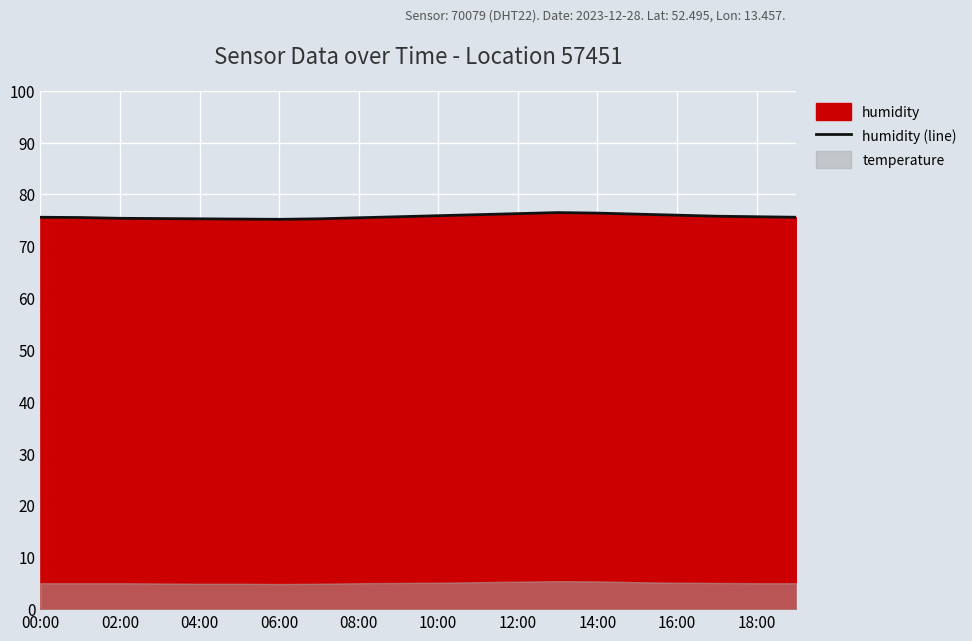

How many lines are shown in the chart?

1